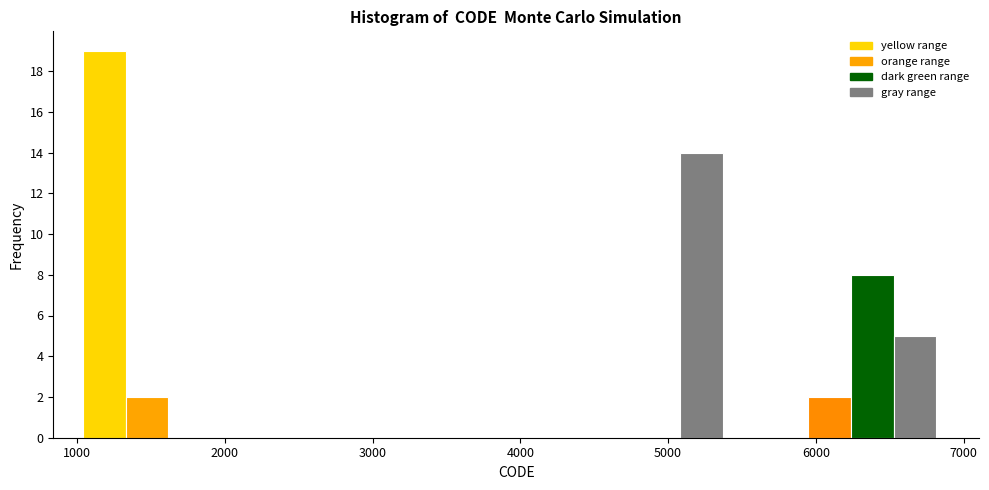

Around what value on the x-axis is the tallest bar? Give the approximate position of its centre, as read against the axis.

1200